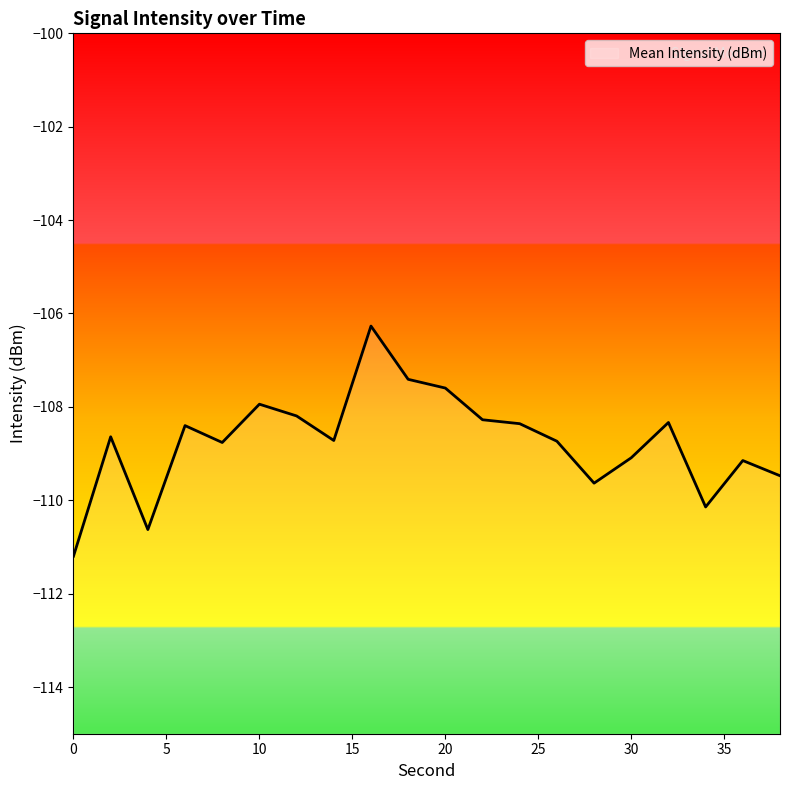

How many series are shown in this chart?

1